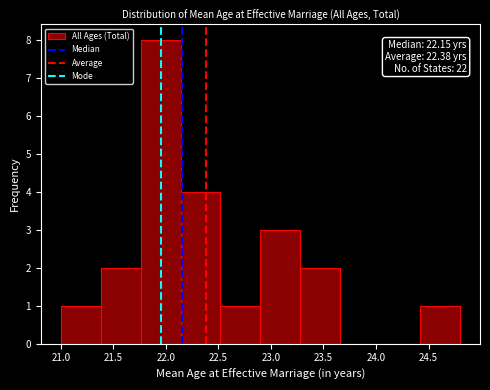

Over which range of the x-axis is the bar tallest?

21.76 to 22.14